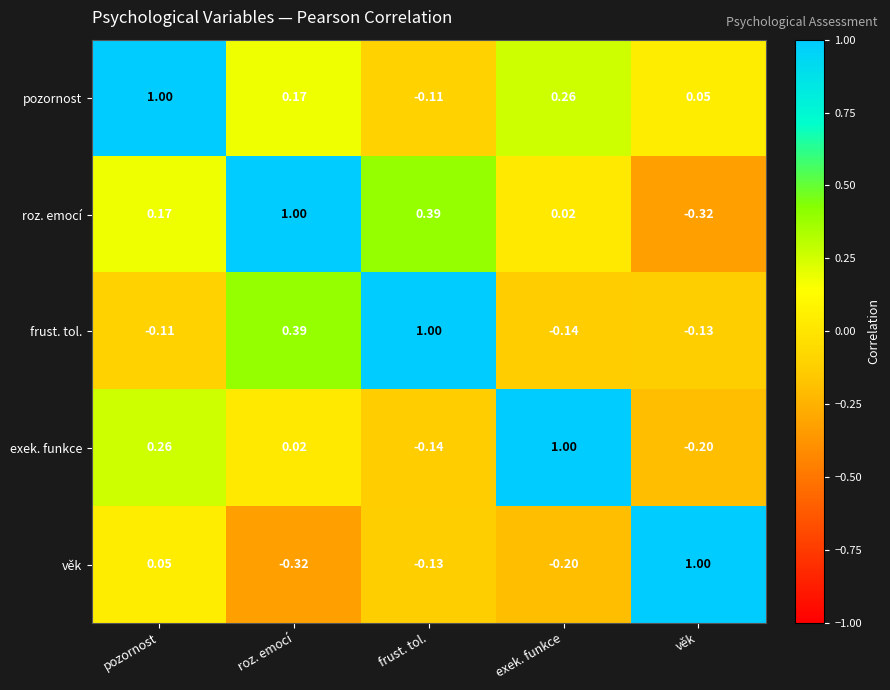

List the labels in order of roz. emocí value, largest first.

roz. emocí, frust. tol., pozornost, exek. funkce, věk